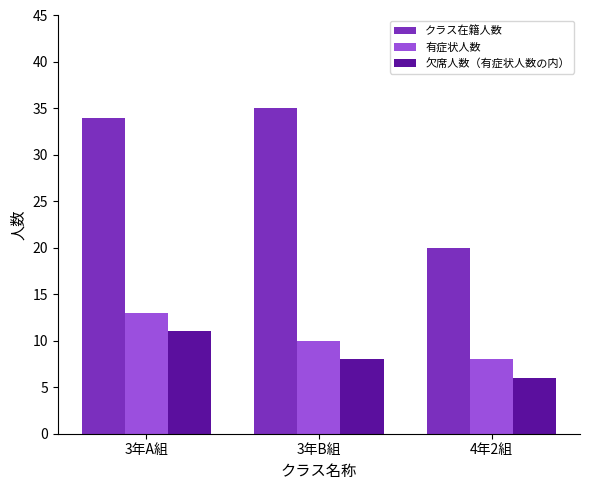

What is the sum of the 欠席人数（有症状人数の内） values at 3年A組 and 3年B組?

19